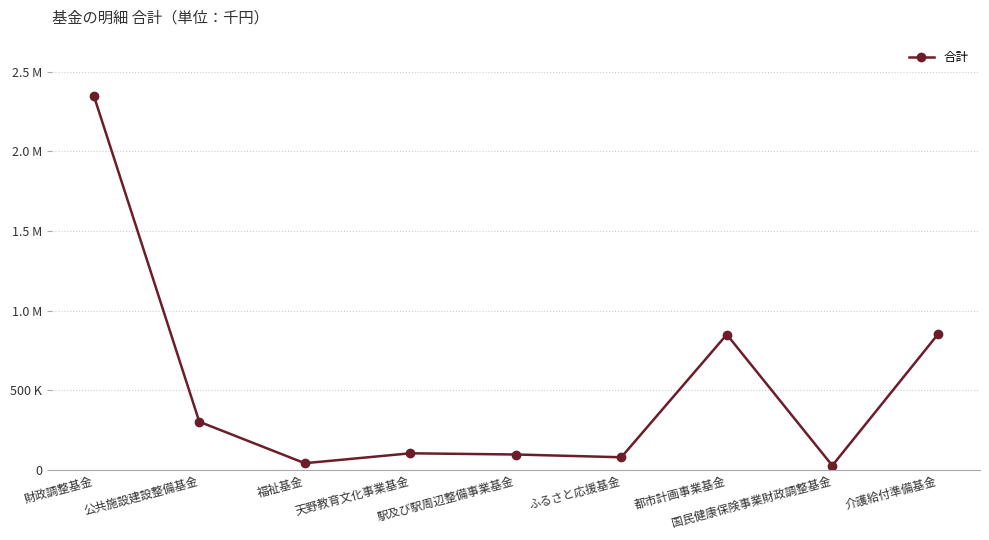

Does the chart have visible grid lines?

Yes